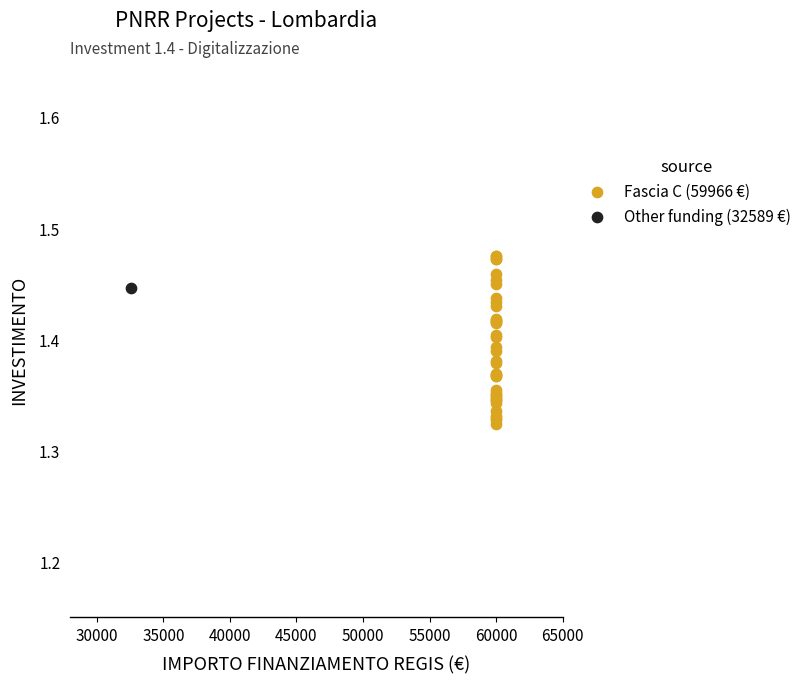

What are all the series names shown in the legend?

Fascia C (59966 €), Other funding (32589 €)